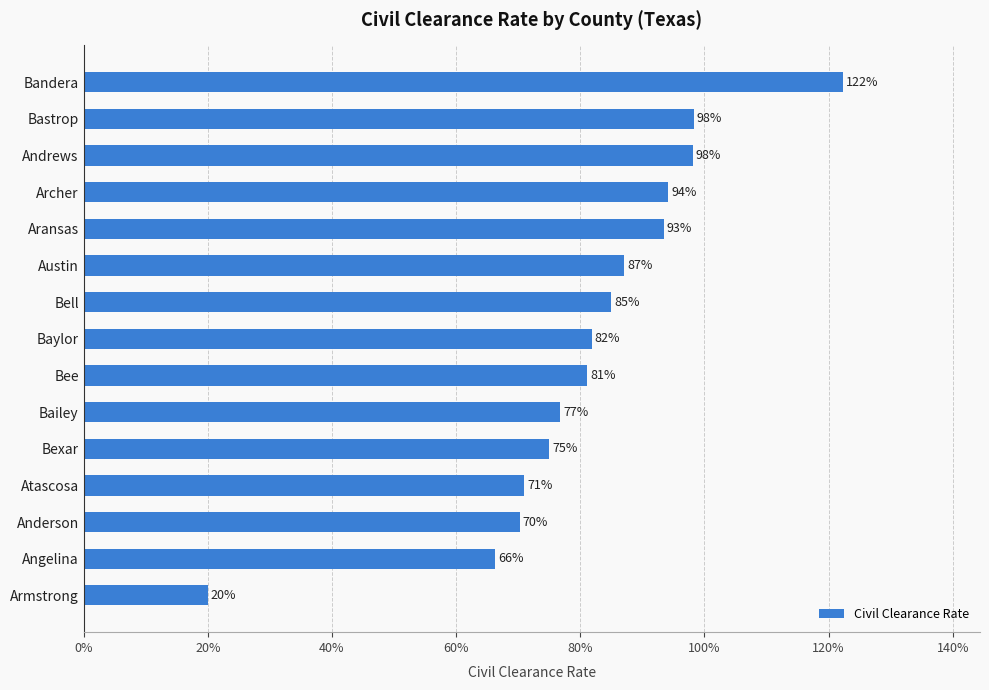

What is the minimum value shown in the chart?

0.2